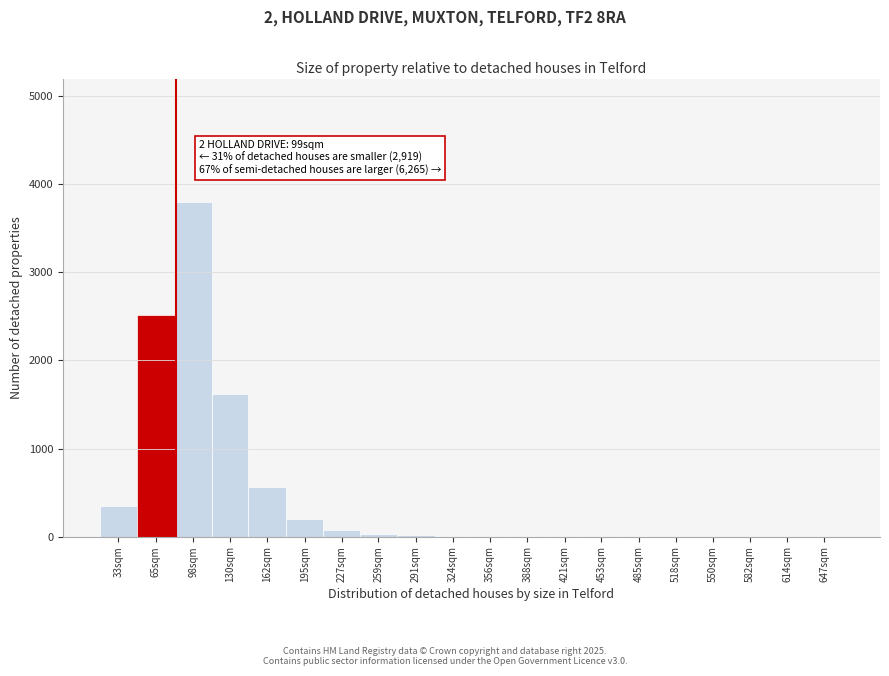

True or false: the data shows 1 at 582sqm.

True